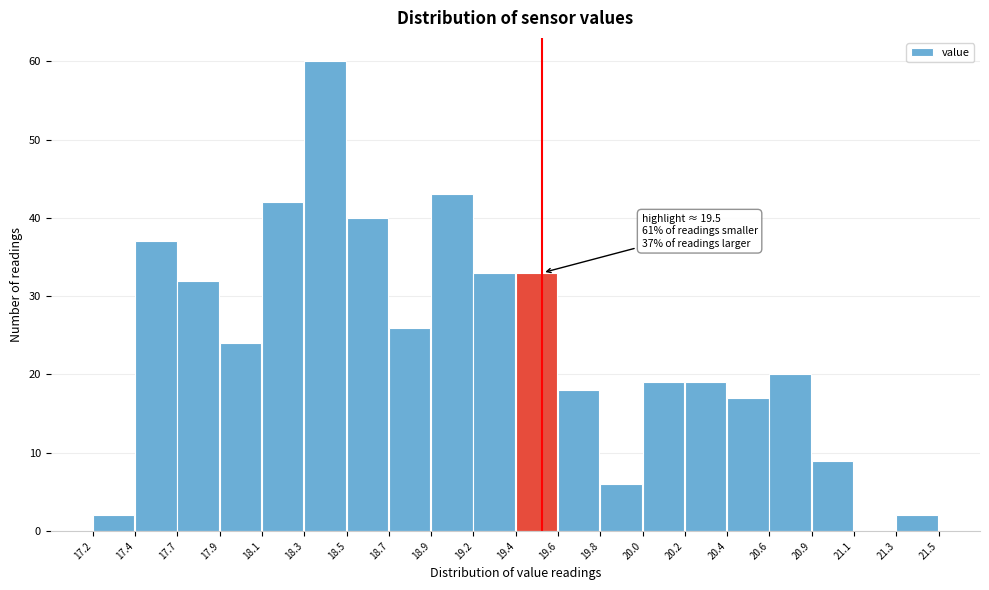

Reading left to right, list all the values displayed in this chart.

17.2=2	17.4=37	17.7=32	17.9=24	18.1=42	18.3=60	18.5=40	18.7=26	18.9=43	19.2=33	19.4=33	19.6=18	19.8=6	20.0=19	20.2=19	20.4=17	20.6=20	20.9=9	21.1=0	21.3=2